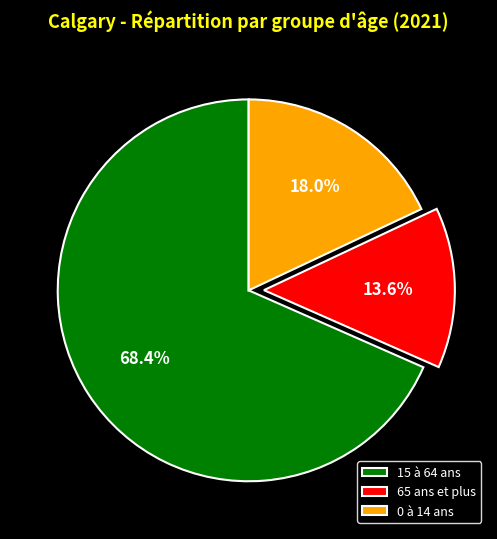

Which slice represents more than half of the pie?

15 à 64 ans